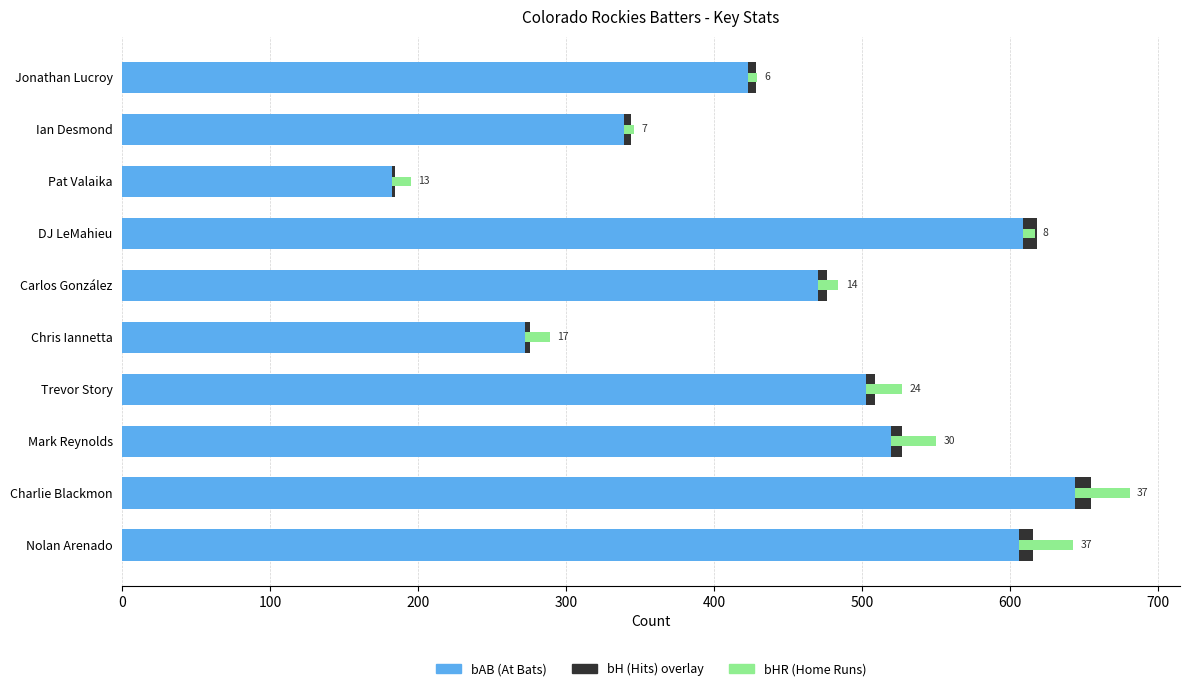

The bAB (At Bats) series shows 376 at DJ LeMahieu. True or false?

False